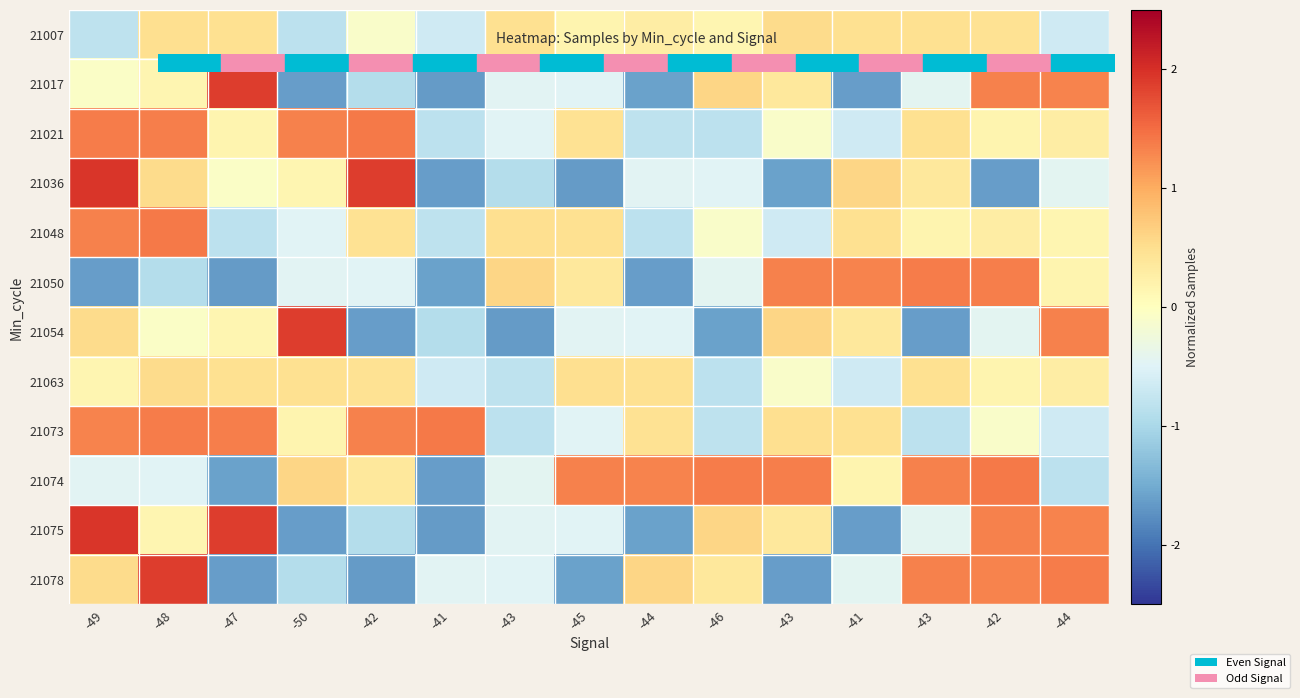

List the series in order of their peak value, lowest first.

21007, 21063, 21050, 21021, 21048, 21073, 21074, 21017, 21054, 21078, 21036, 21075